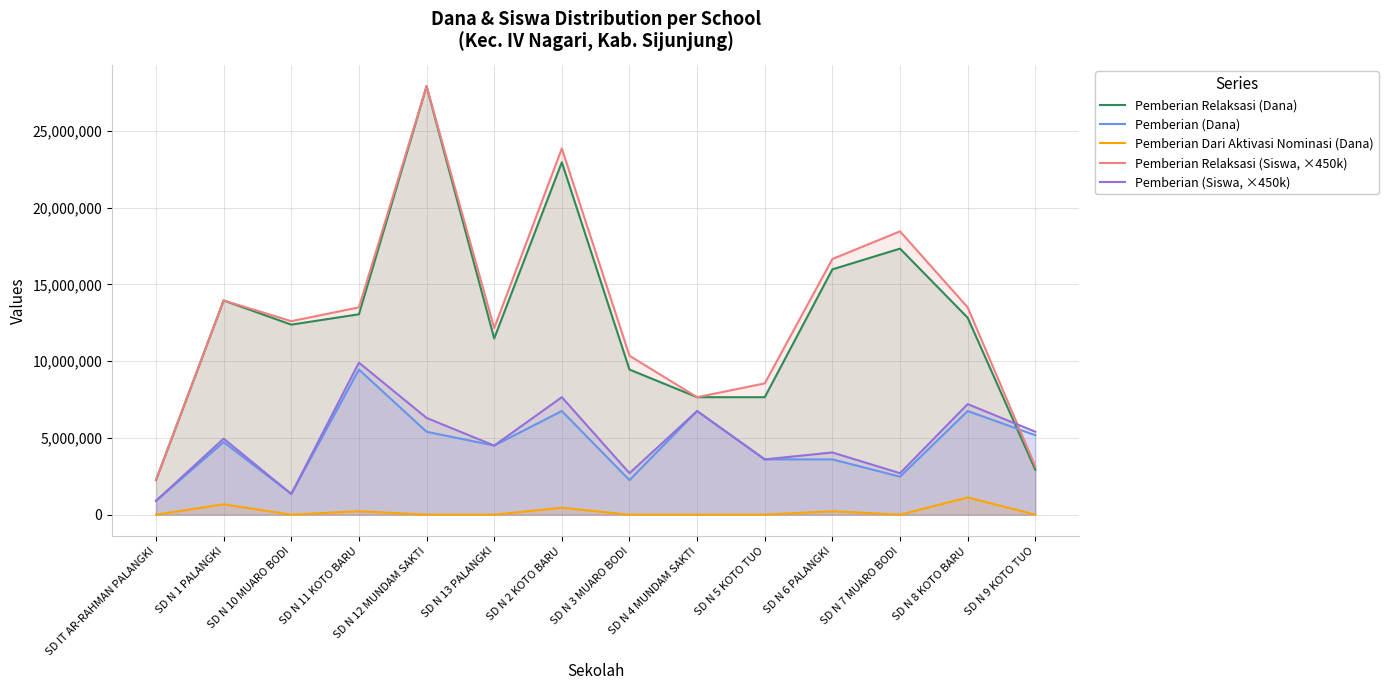

What is the value of the Pemberian (Dana) point at the 4th from the left?

9450000